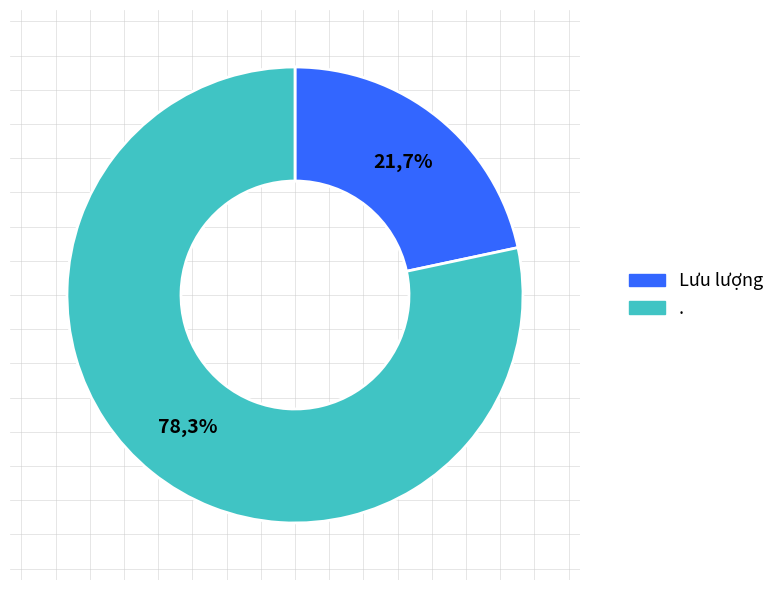

To the nearest percent, what is the average slice percentage?

50%